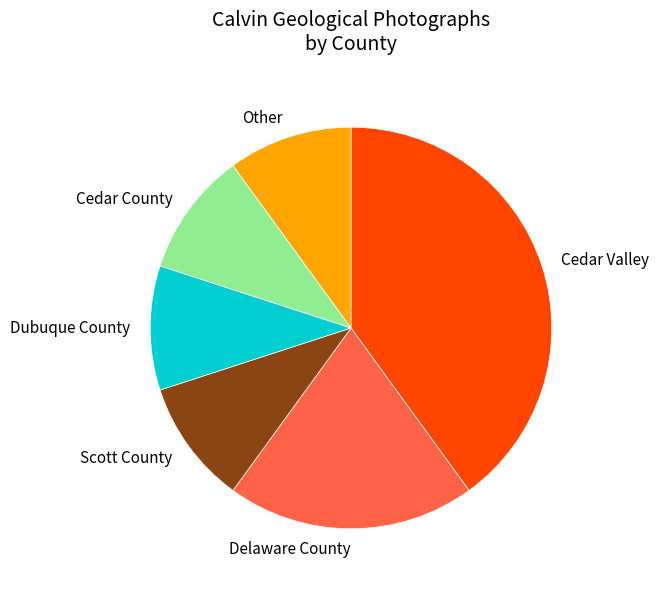

Which has a higher value, Scott County or Delaware County?

Delaware County